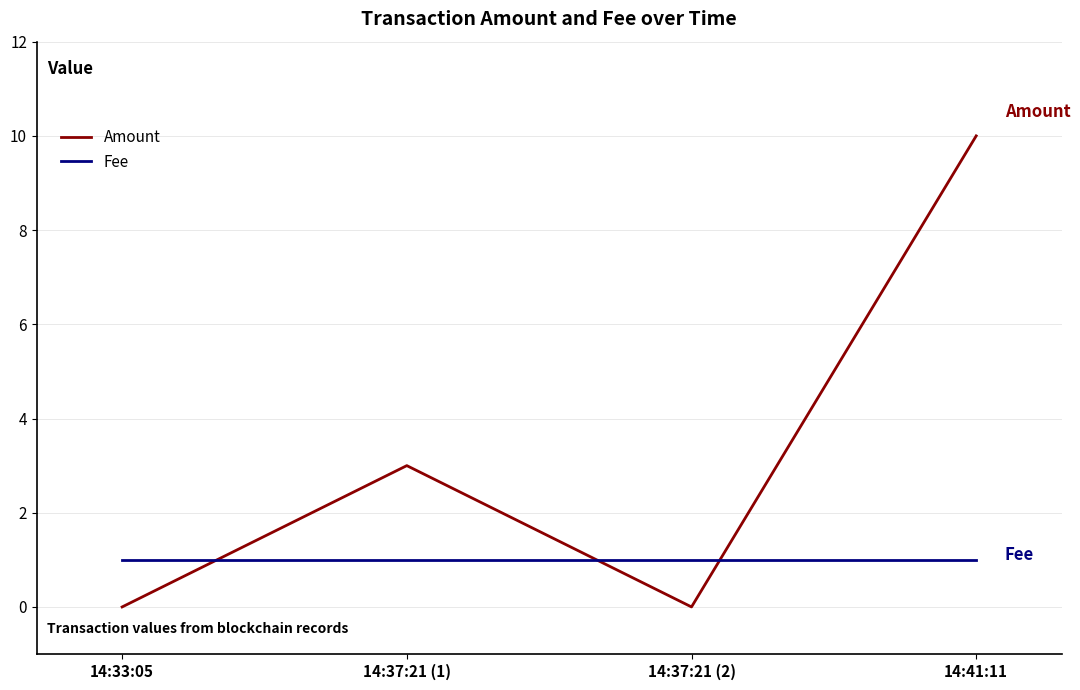

What is the difference between the maximum and minimum values in the Amount series?

10